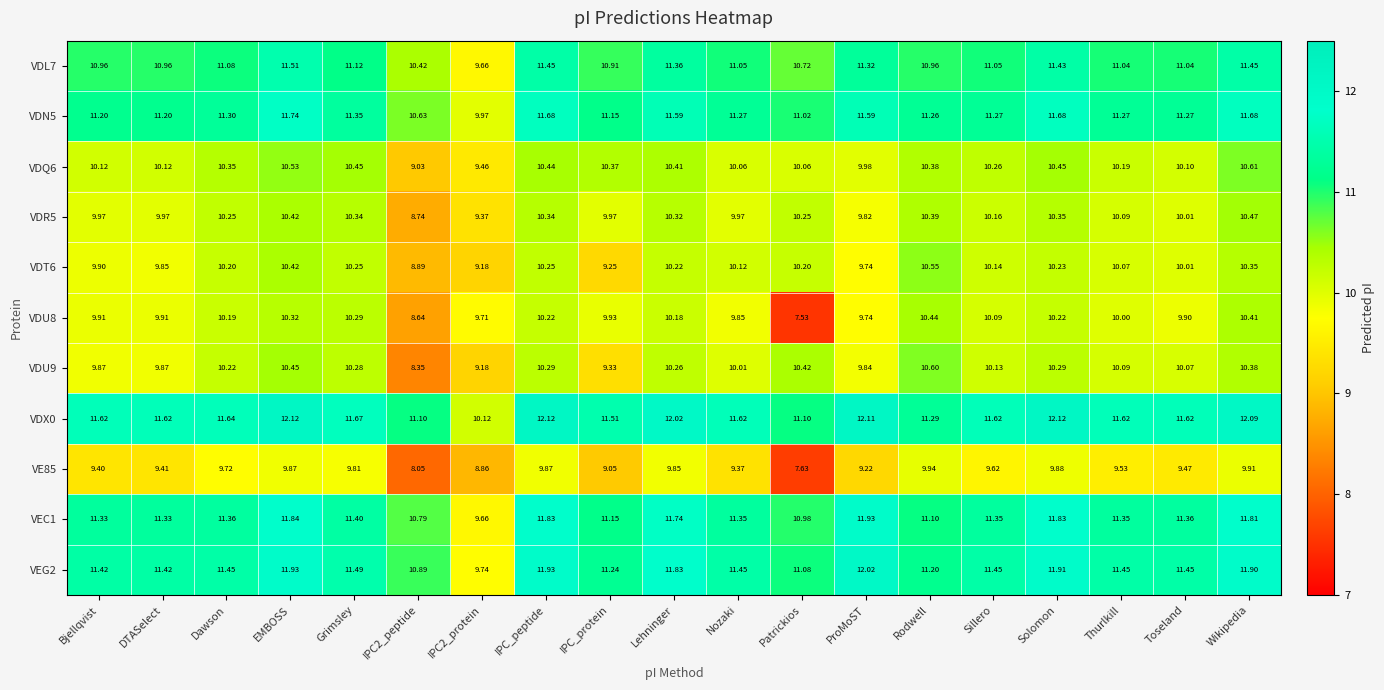

Which category has the highest value in the VDU8 series?

Rodwell